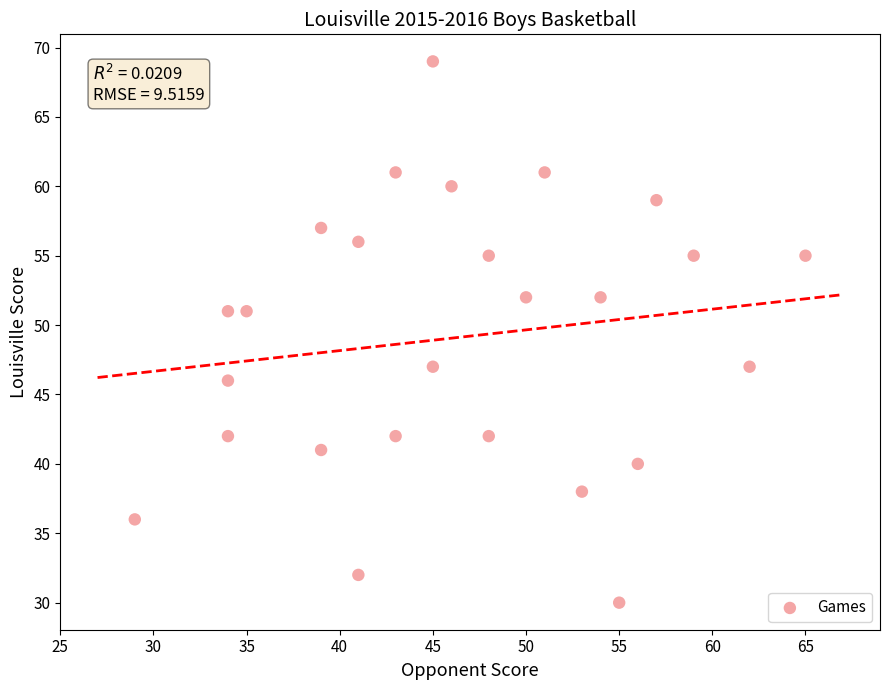

What is the range of X values (max minus min)?

36